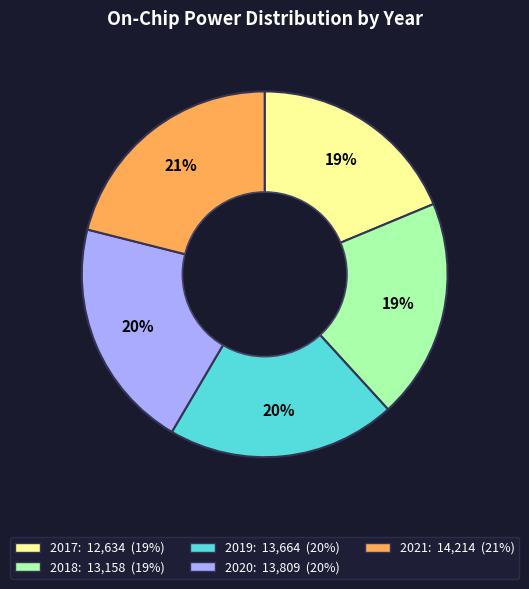

Combined, do 2021 and 2020 account for over 50%?

No